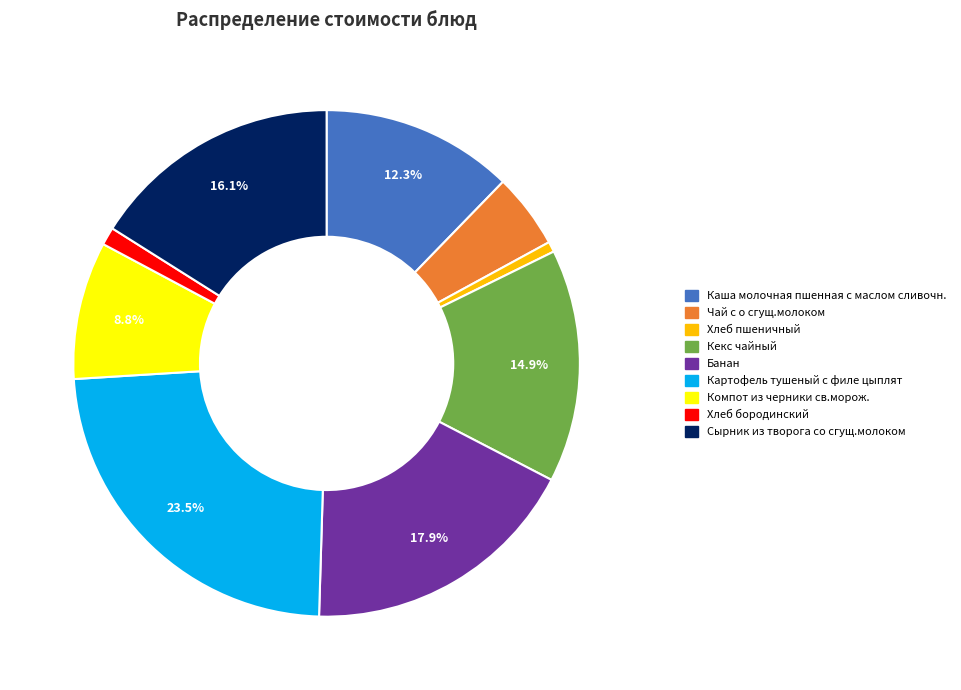

Is the sum of Каша молочная пшенная с маслом сливочн. and Картофель тушеный с филе цыплят greater than half?

No